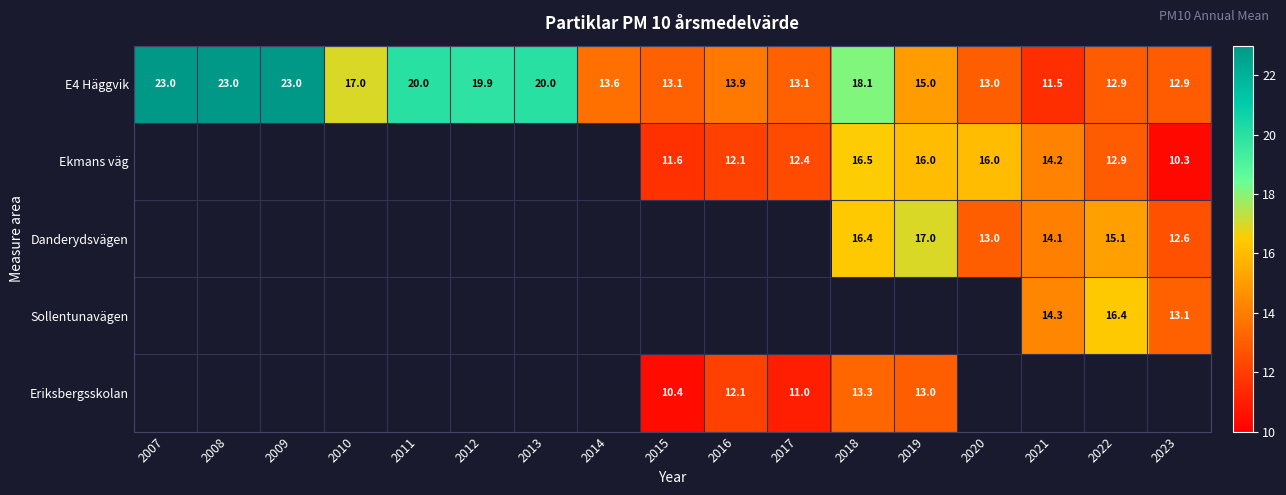

What is the sum of the E4 Häggvik values at 2007 and 2014?

36.6